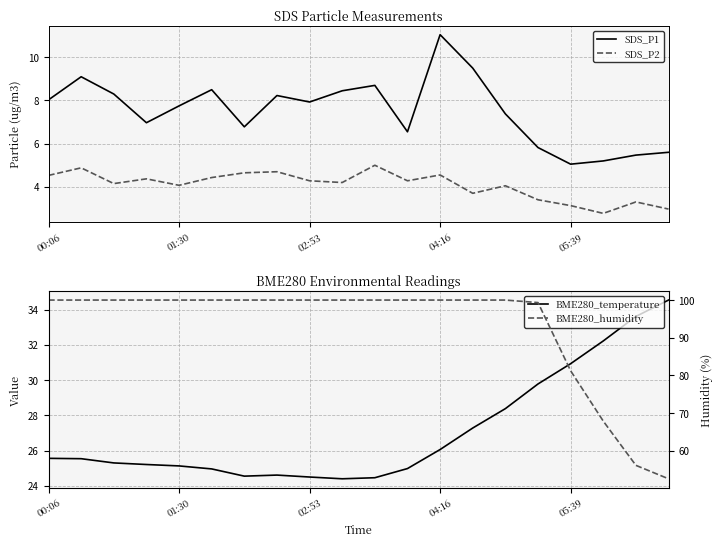

True or false: SDS_P1 has a value of 8.0 at 00:06.

True